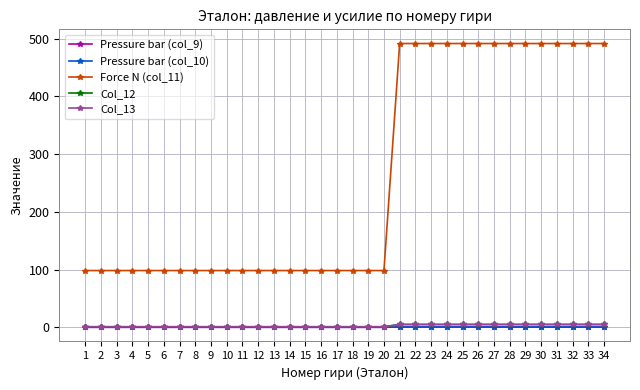

Which category has the lowest value across all series?

1